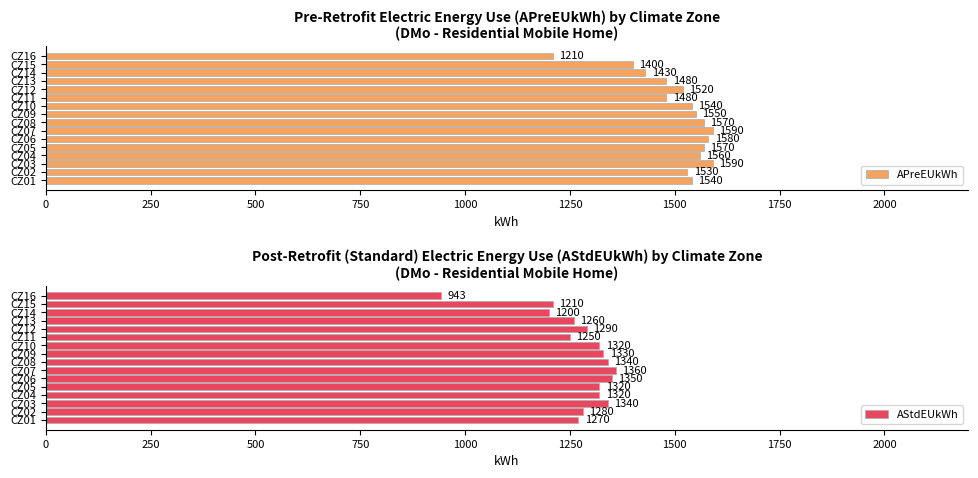

What is the difference between the APreEUkWh values at CZ10 and CZ05?

30